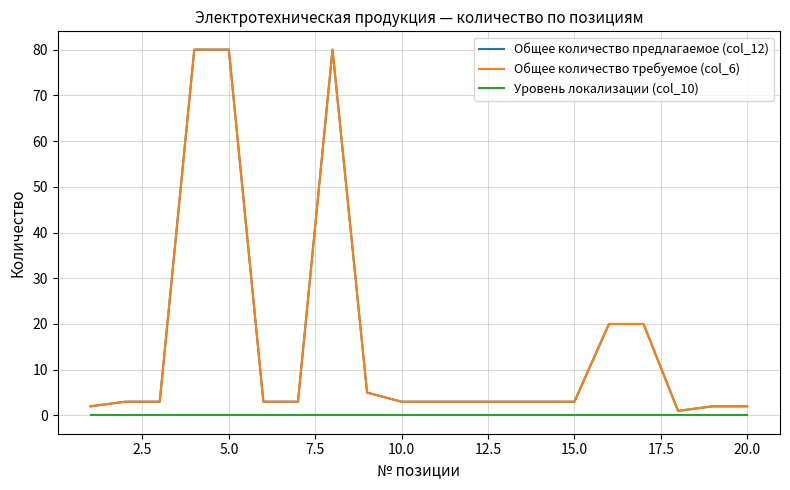

Is this an area chart (filled region under the line)?

No